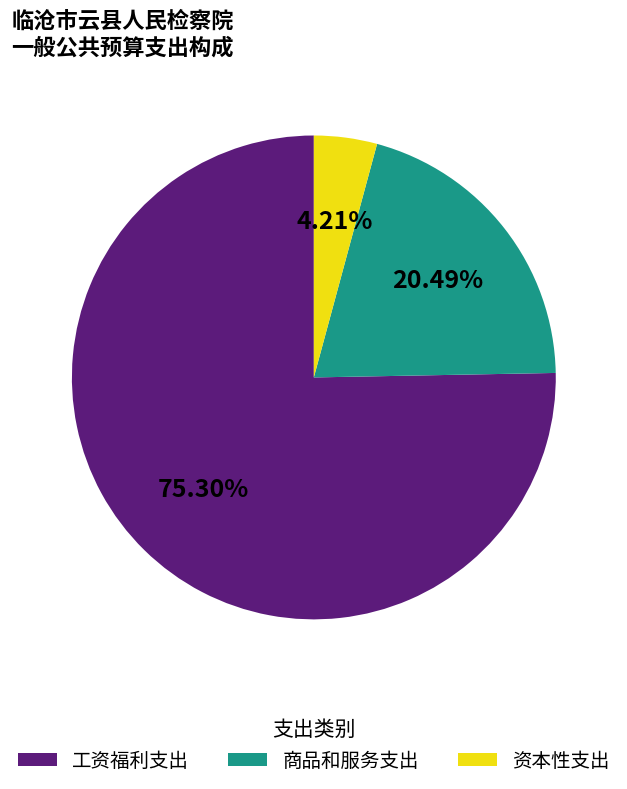

Does 资本性支出 represent more than half of the total?

No